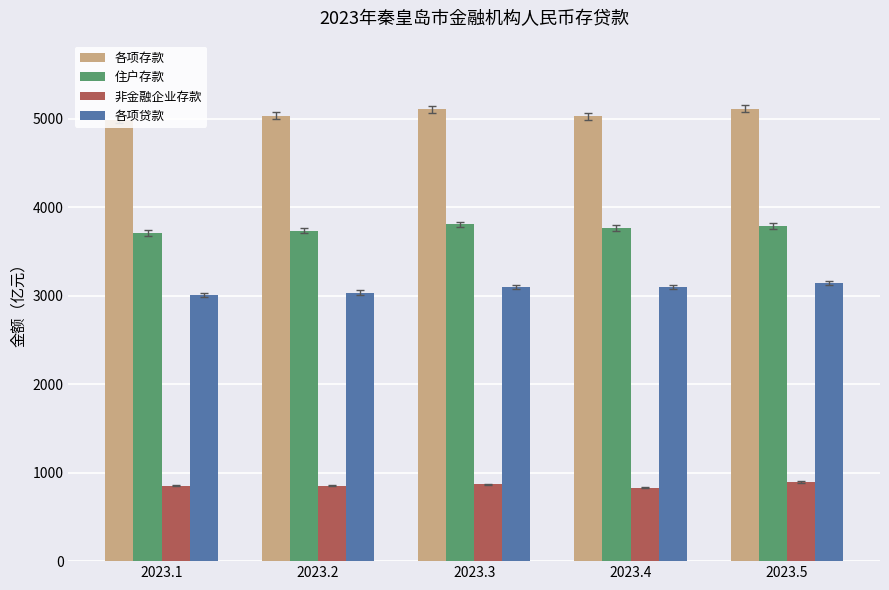

How many groups of bars are there?

5